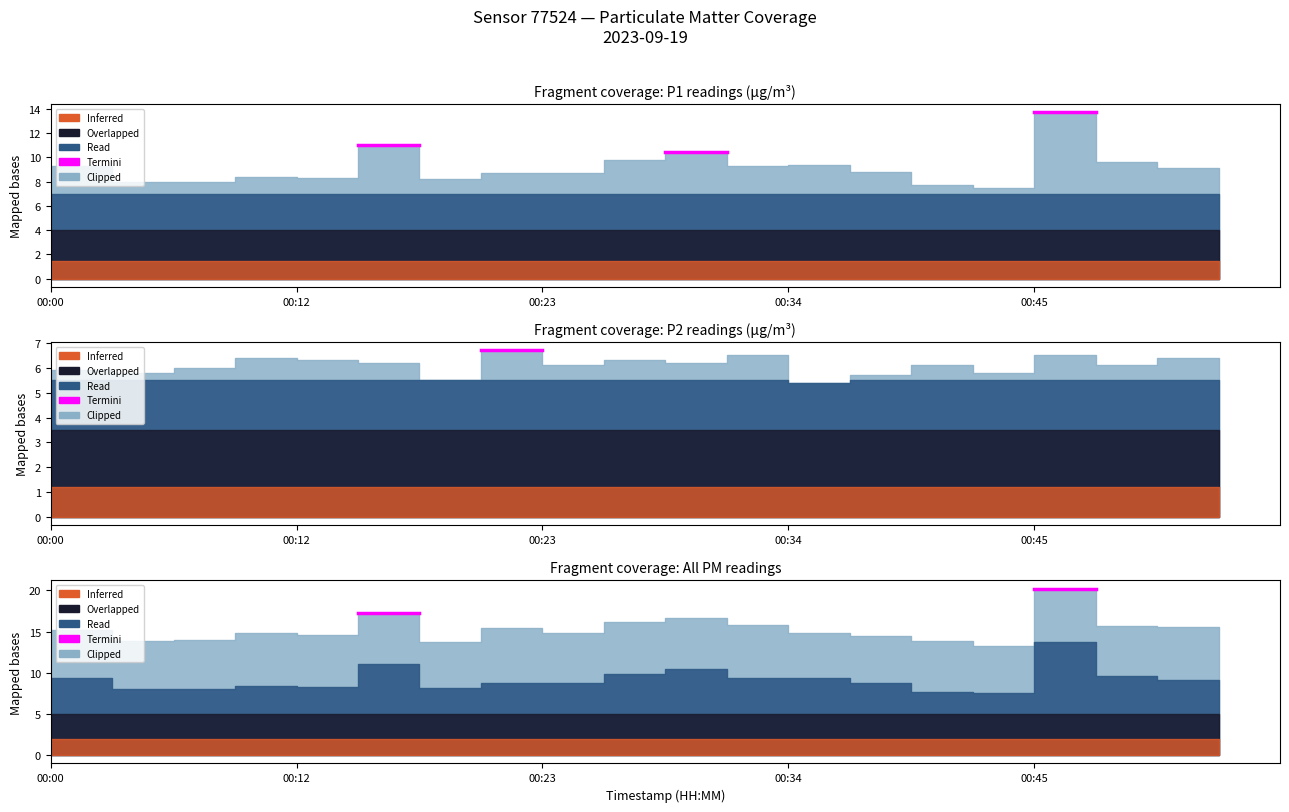

At which category is the sum across all series the highest?

00:45